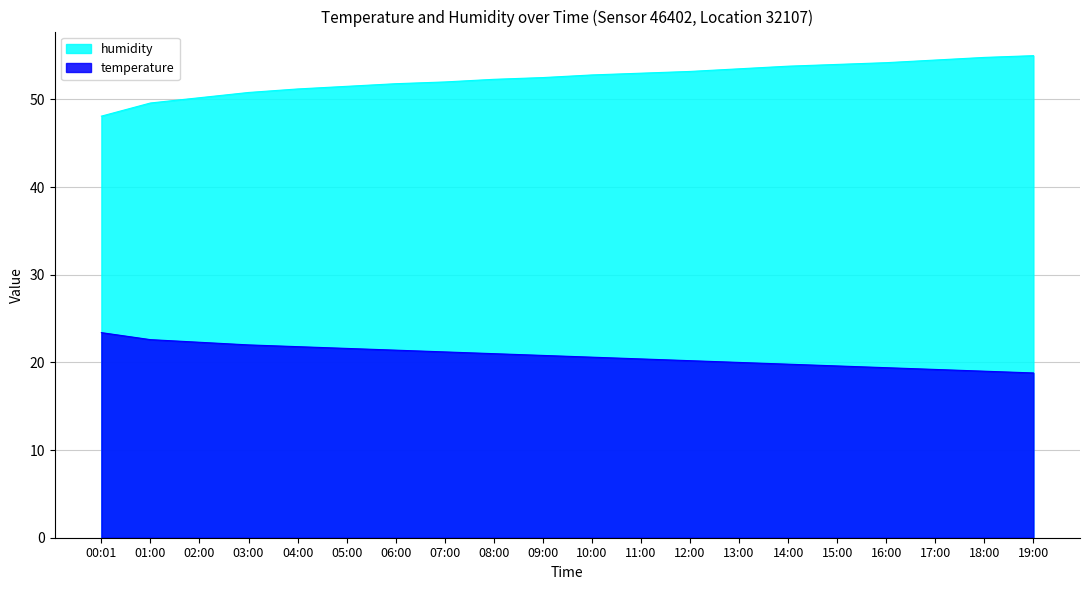

At which label is temperature closest to 21?

08:00